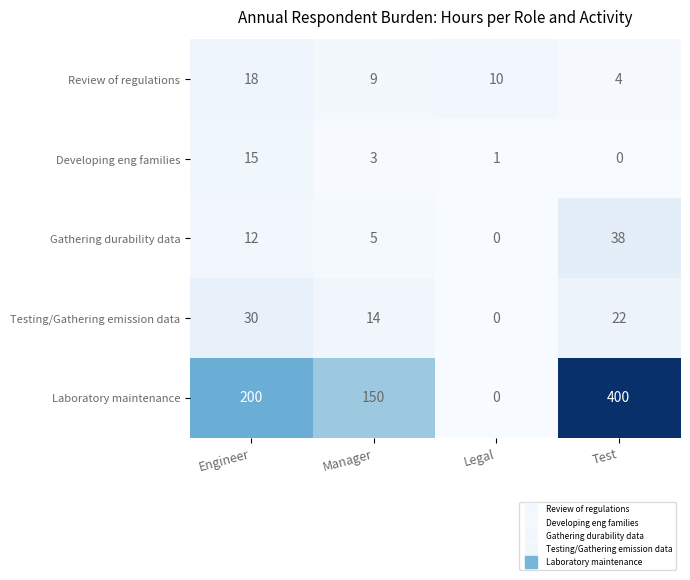

What is the sum of the Testing/Gathering emission data values at Manager and Legal?

14